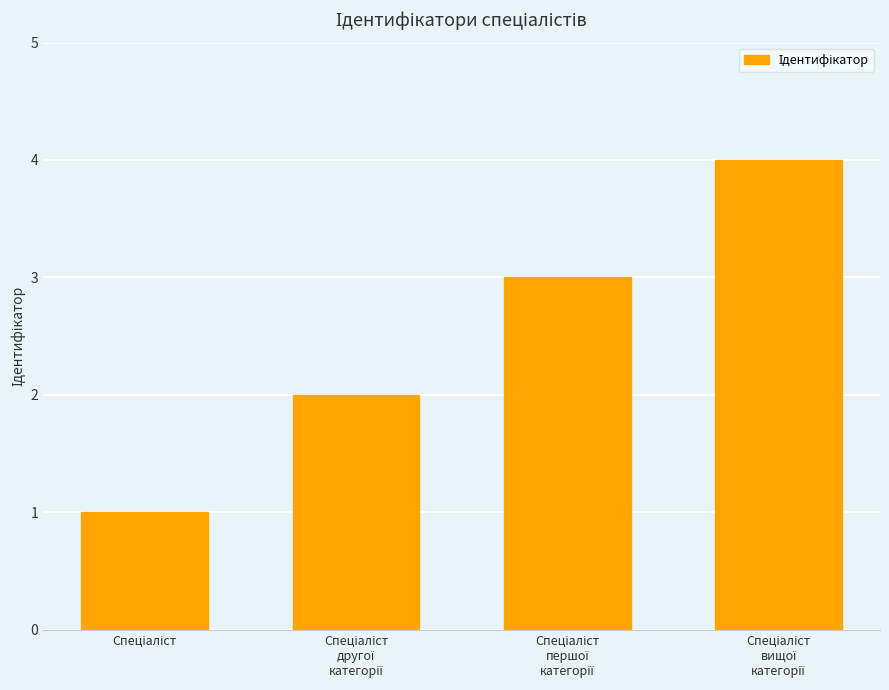

What is the maximum value shown in the chart?

4